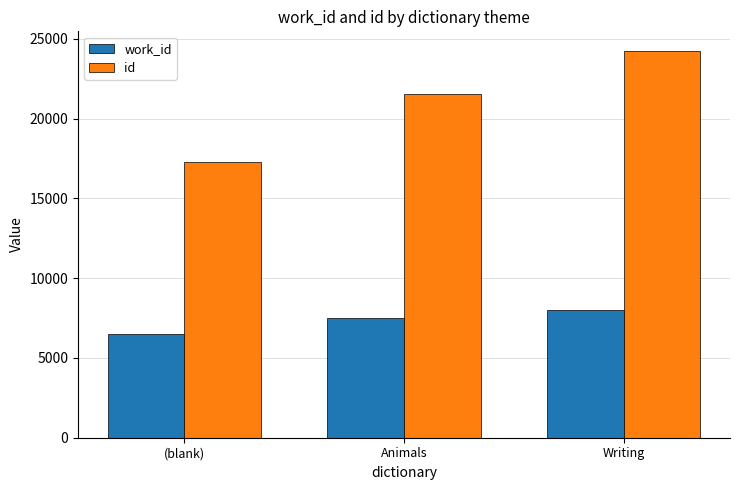

Reading left to right, extract all data points from this chart.

work_id: 6495	7516	7982
id: 17270	21558	24257